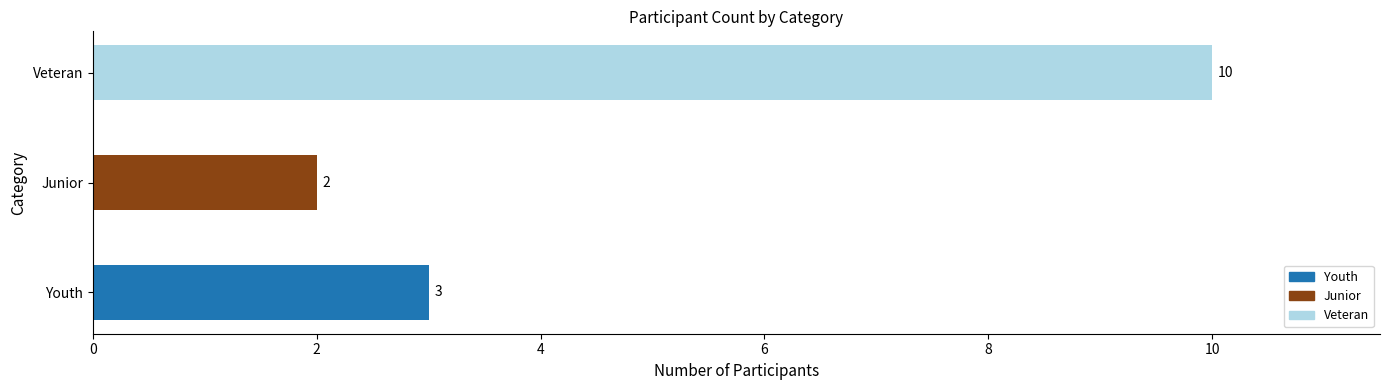

Is it true that the value at Veteran is 13?

False